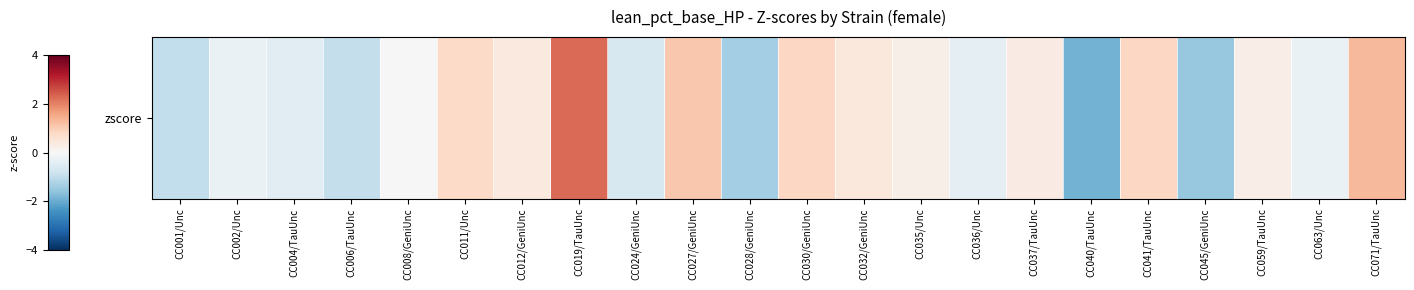

Rank the categories by value from highest to lowest.

CC019/TauUnc, CC071/TauUnc, CC027/GeniUnc, CC030/GeniUnc, CC041/TauUnc, CC011/Unc, CC032/GeniUnc, CC012/GeniUnc, CC037/TauUnc, CC059/TauUnc, CC035/Unc, CC008/GeniUnc, CC063/Unc, CC002/Unc, CC036/Unc, CC004/TauUnc, CC024/GeniUnc, CC006/TauUnc, CC001/Unc, CC028/GeniUnc, CC045/GeniUnc, CC040/TauUnc